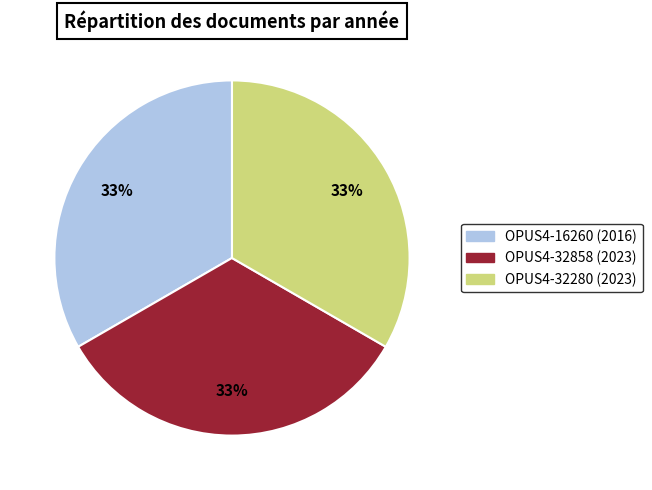

The OPUS4-32858 (2023) slice represents 19% of the pie. True or false?

False